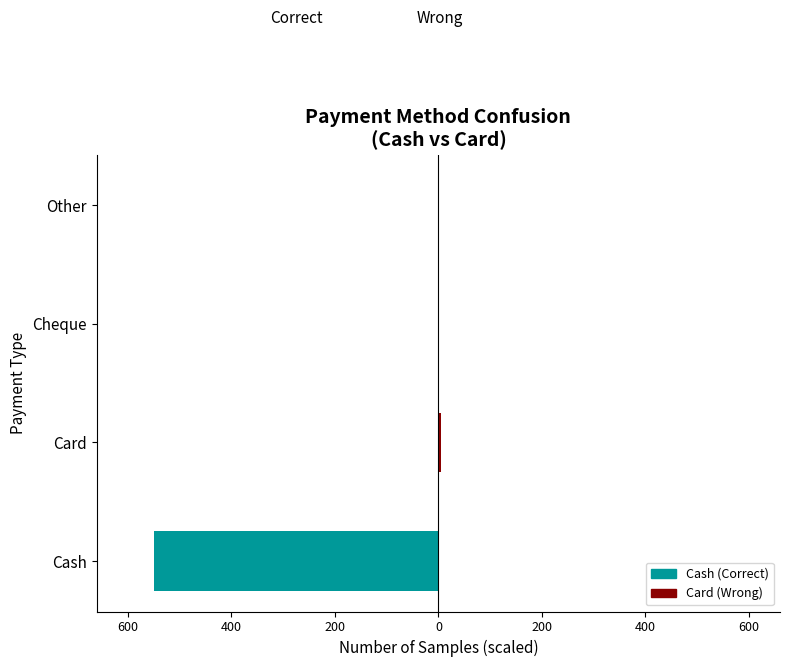

How many values in the Card (Wrong) series exceed 0?

1